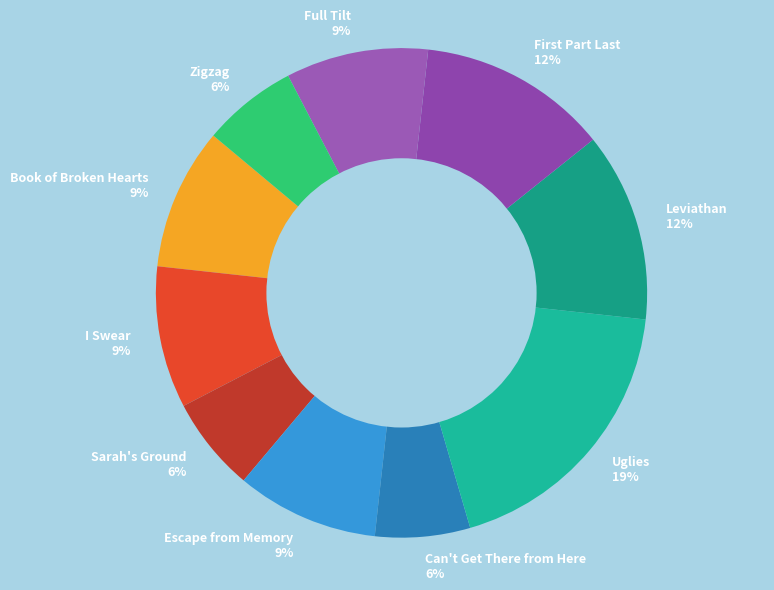

What percentage is the Can't Get There from Here slice, to the nearest percent?

6%